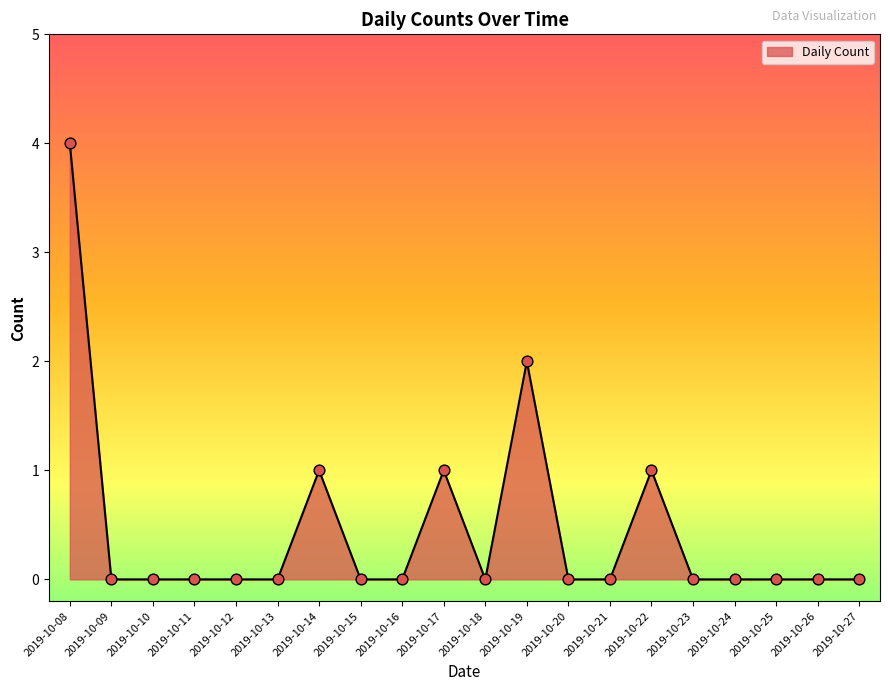

What is the change in value from 2019-10-18 to 2019-10-22?

+1